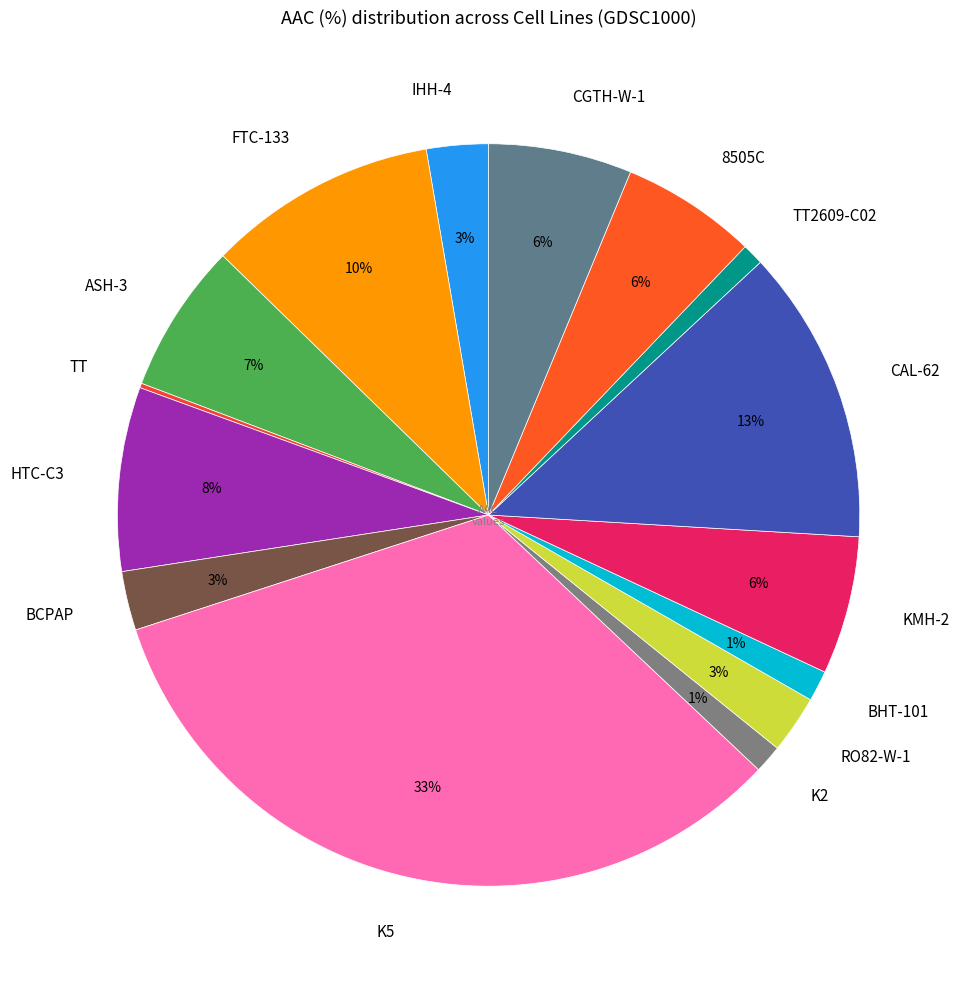

Combined, do FTC-133 and K2 account for over 50%?

No